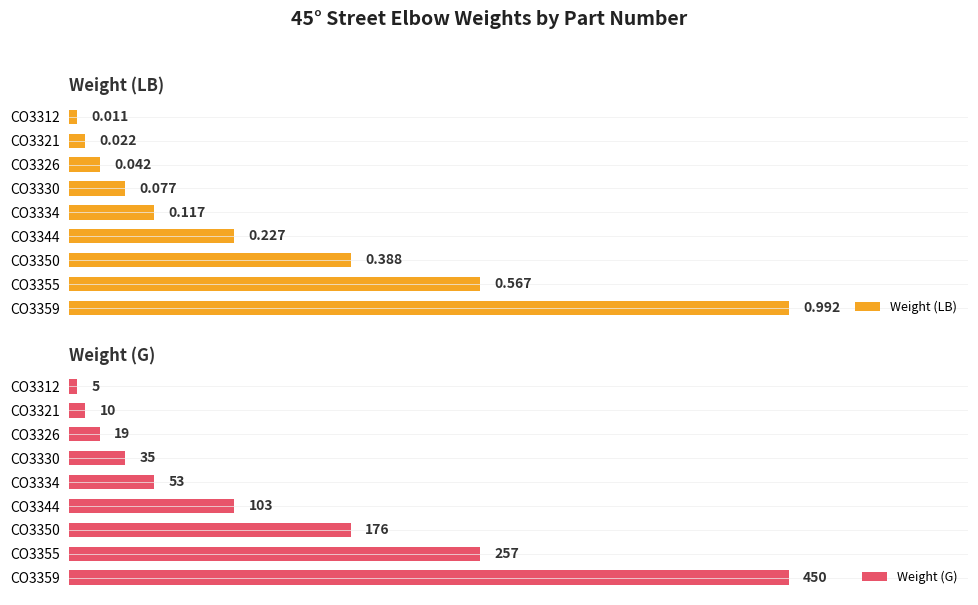

Which series has the widest spread of values?

Weight (G)